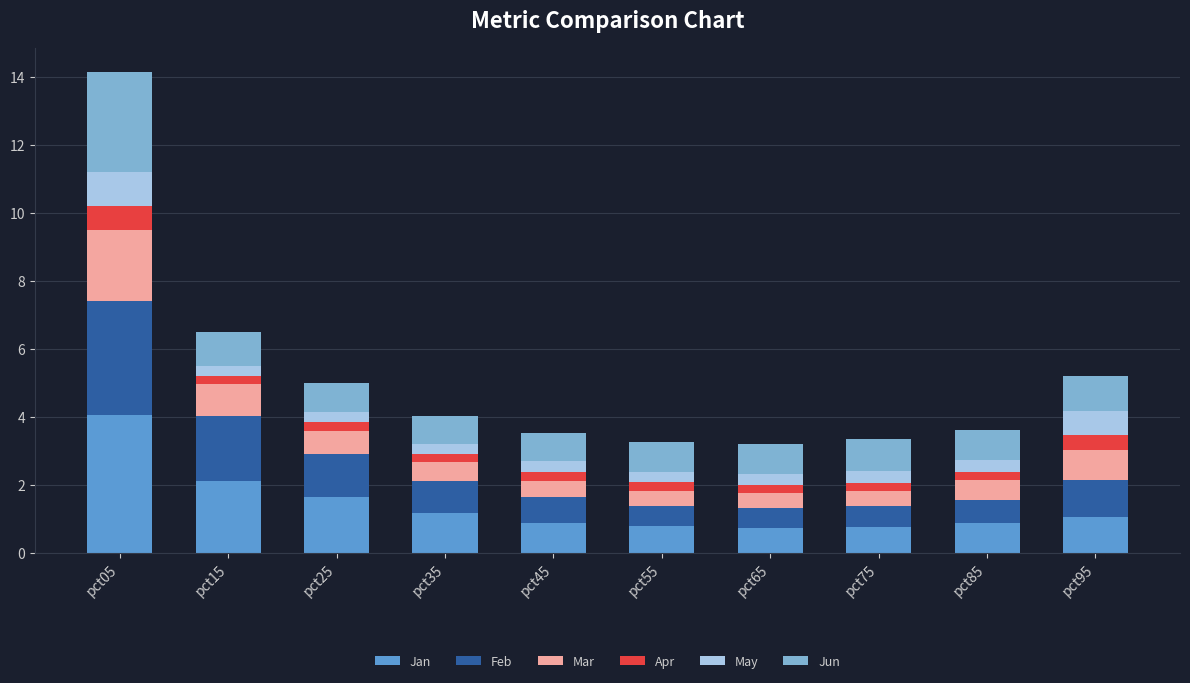

At which label does Jan reach its peak?

pct05